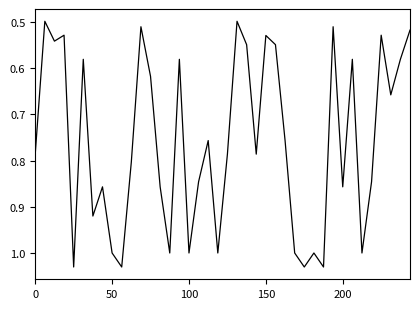

Does the chart have visible grid lines?

No